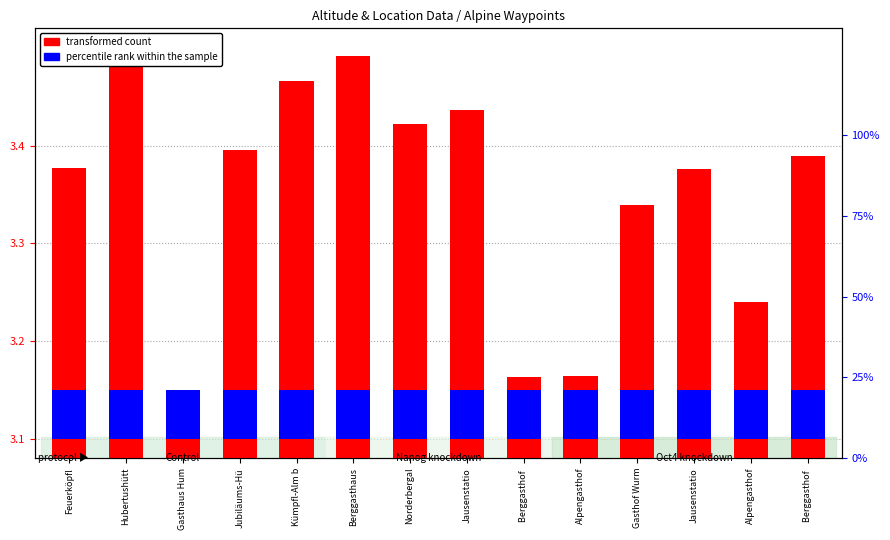

Does the chart contain any negative values?

No